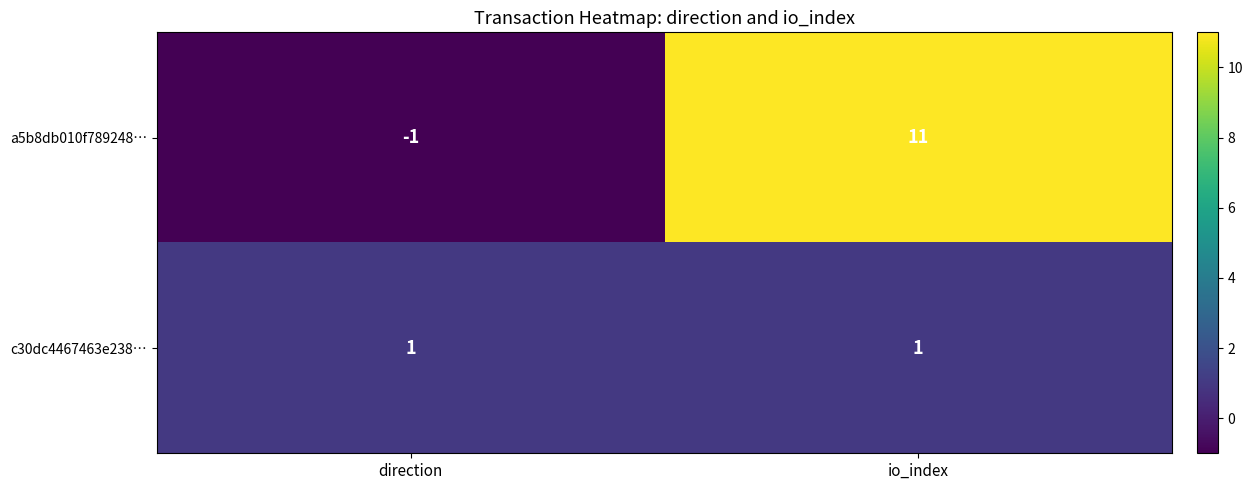

At how many categories does at least one series exceed 2?

1